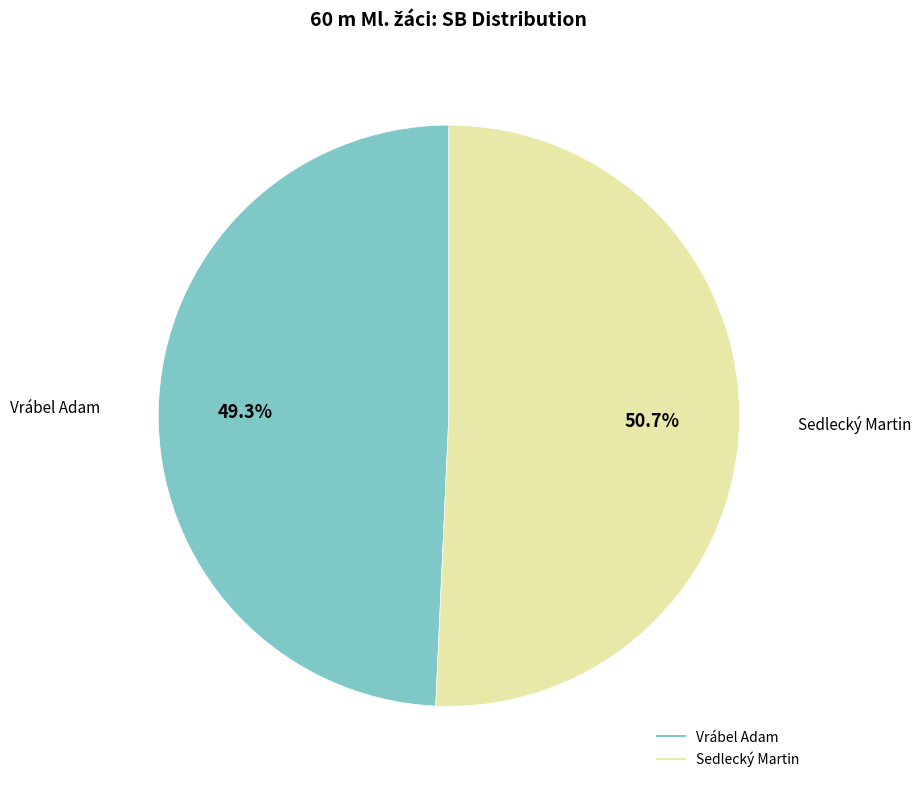

How many segments does this pie chart have?

2